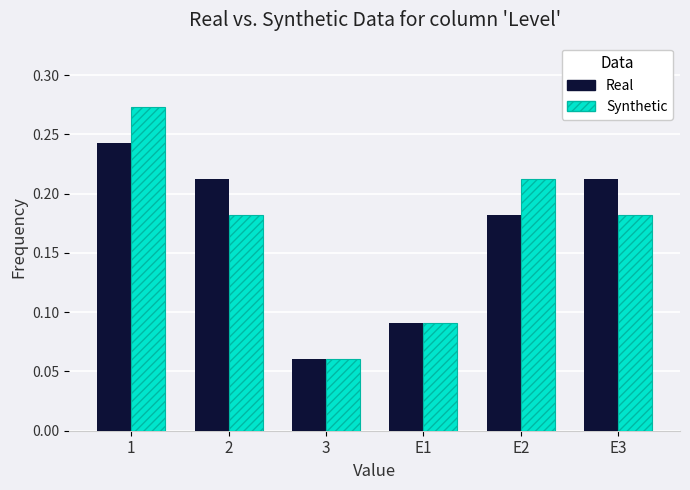

Are the bars horizontal?

No